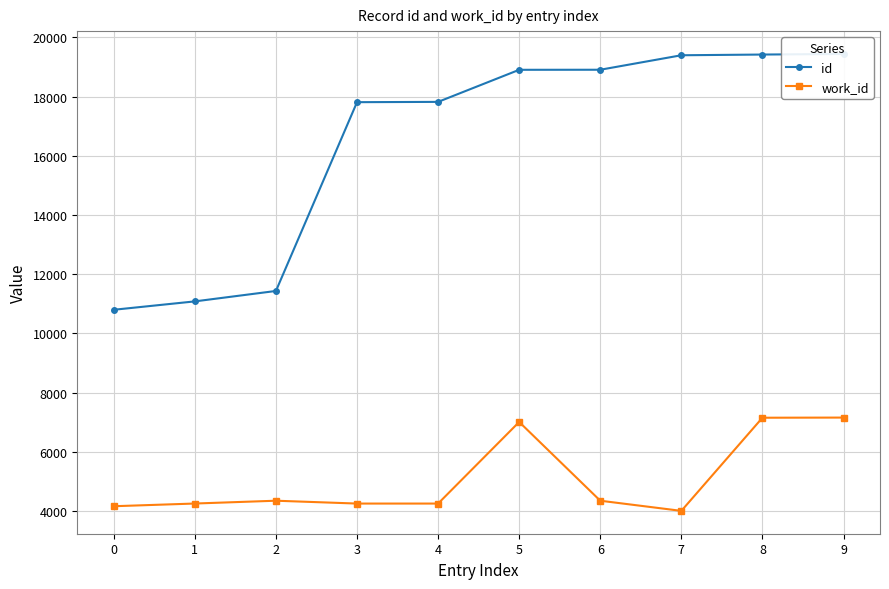

The work_id series shows 4258 at 1. True or false?

True